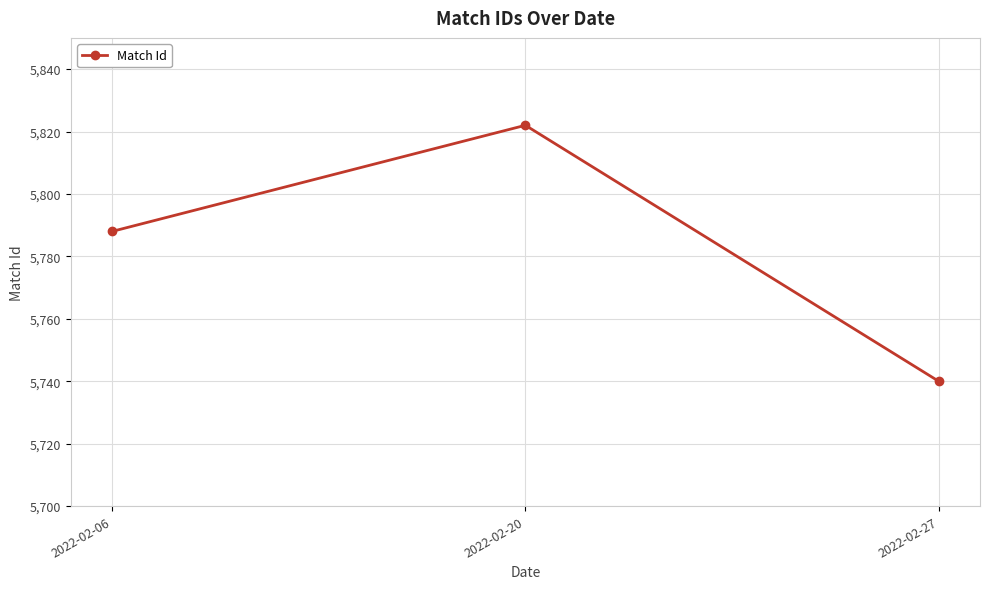

How many distinct data groups are displayed?

1